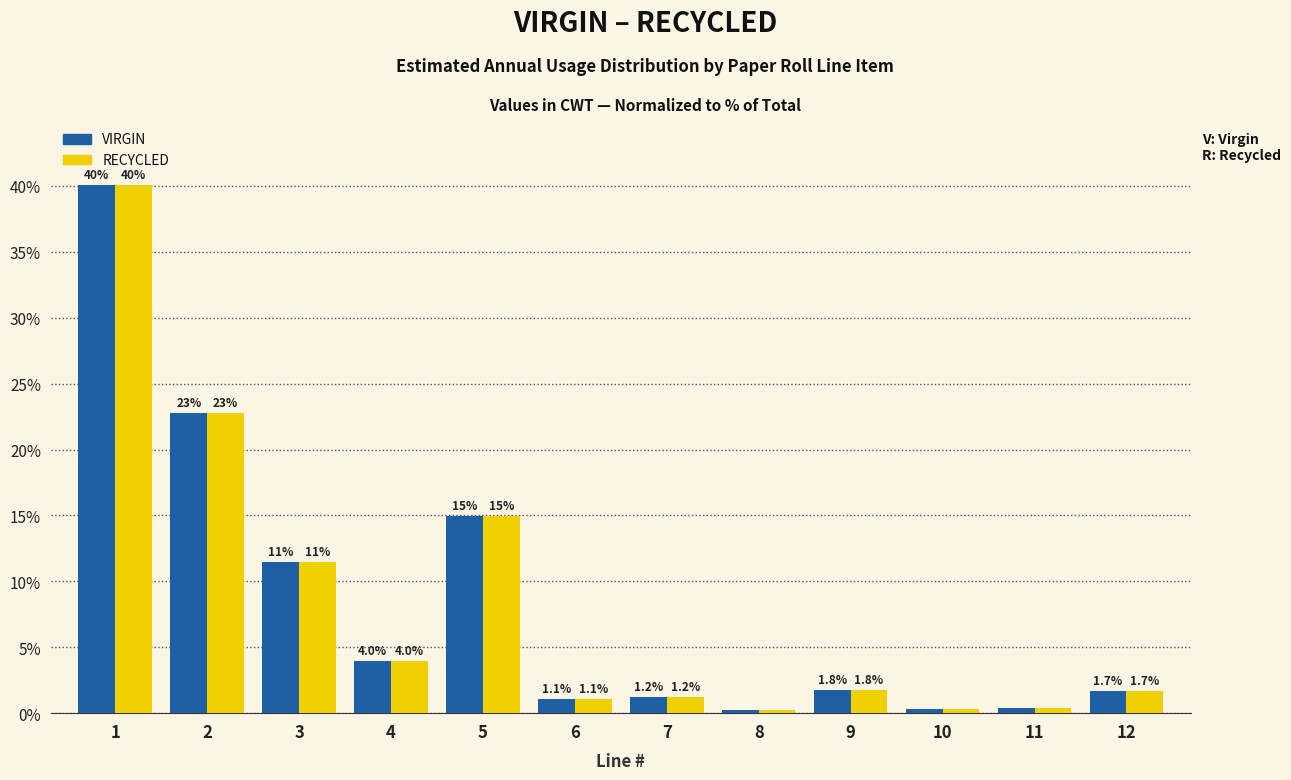

What is the difference between the VIRGIN values at 12 and 4?

2.3